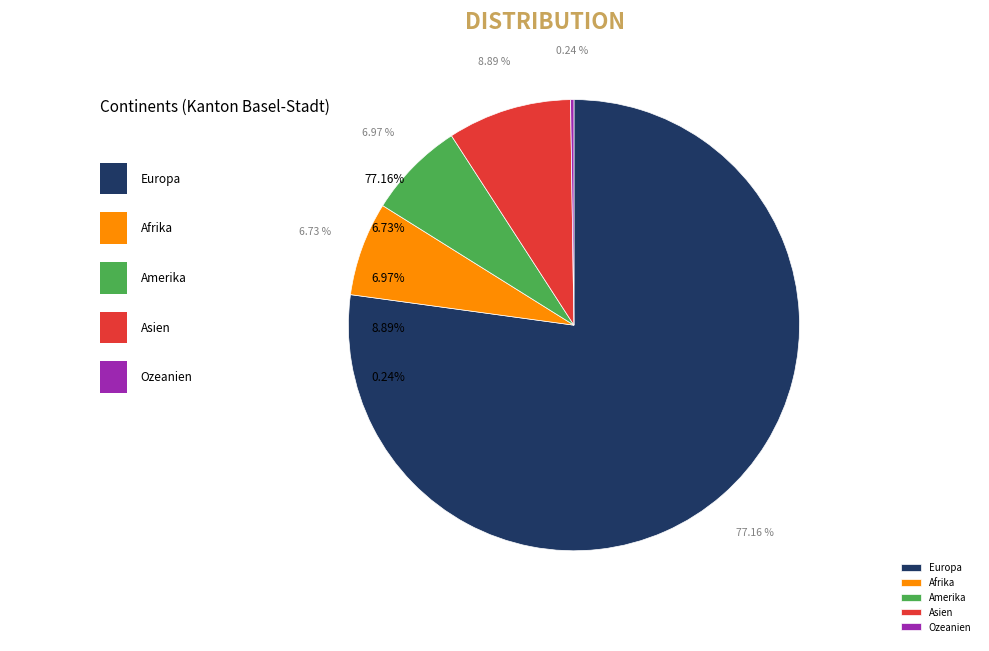

To the nearest percent, what is the difference between the largest and smallest slice percentages?

77%